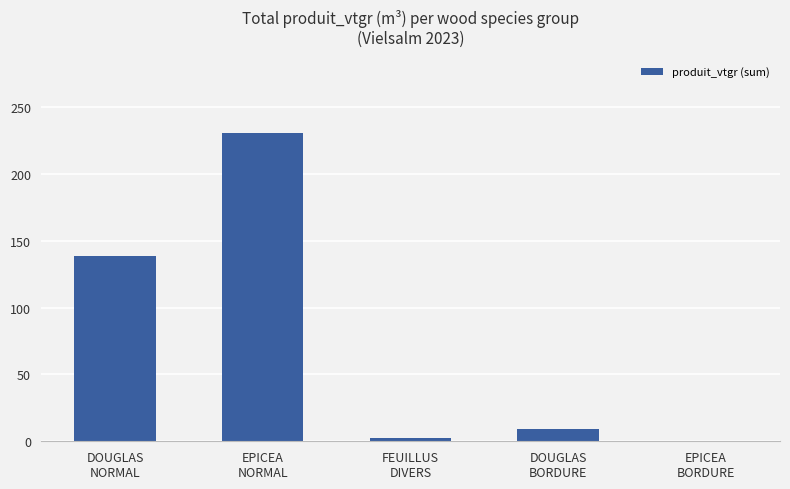

Are the bars horizontal?

No